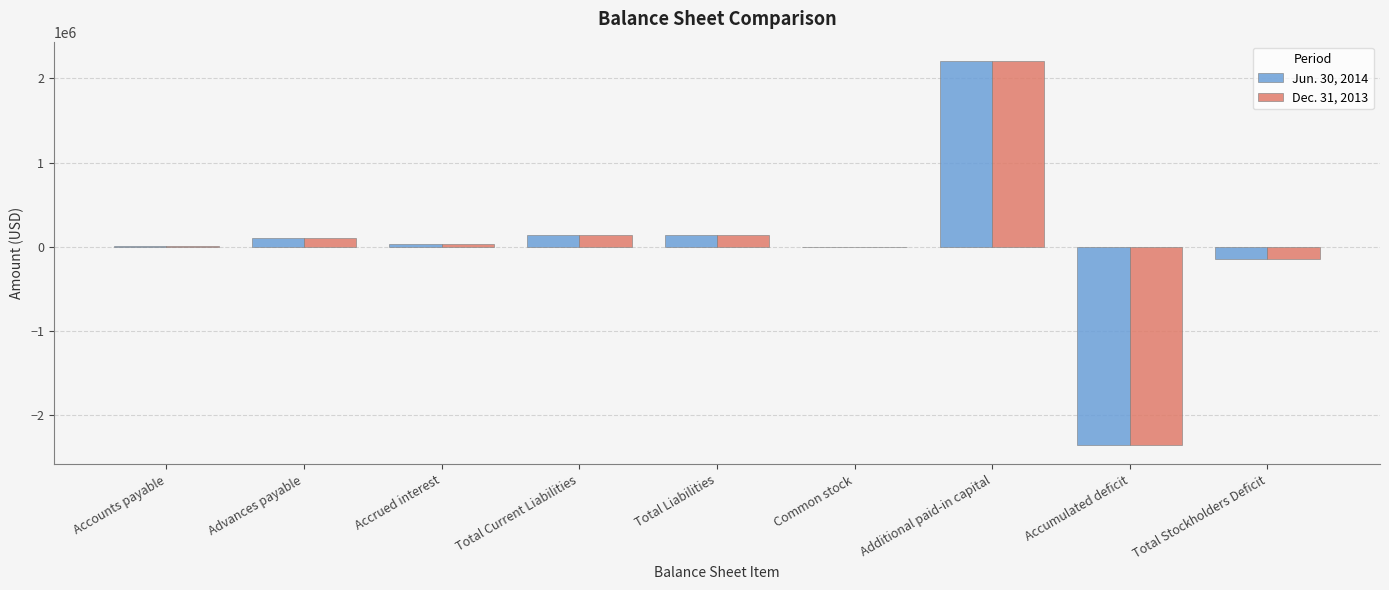

What is the maximum value shown in the chart?

2205967